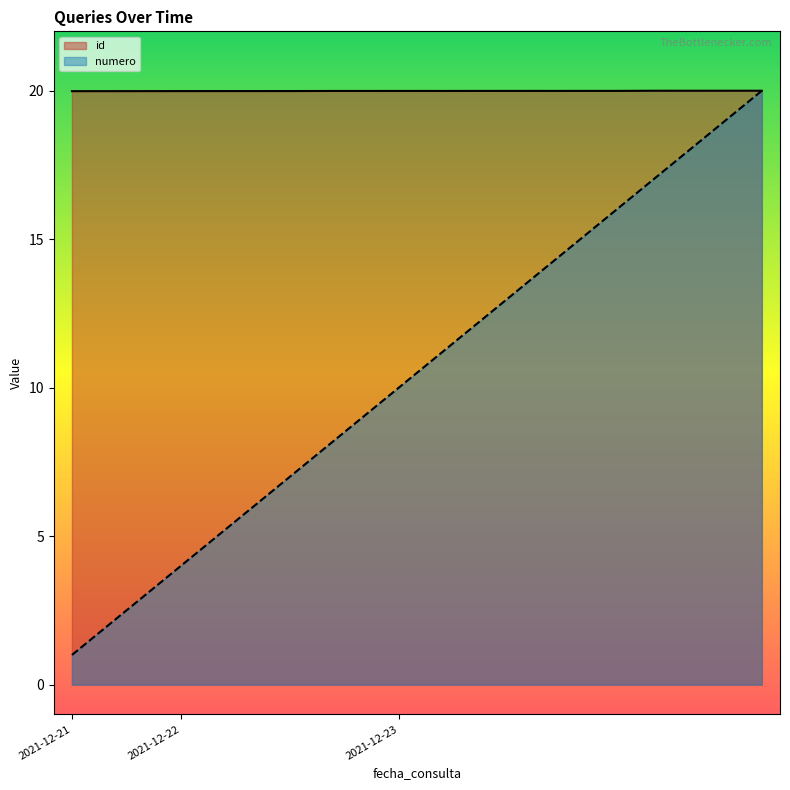

The value of id at 2021-12-22 is 29.1. True or false?

False